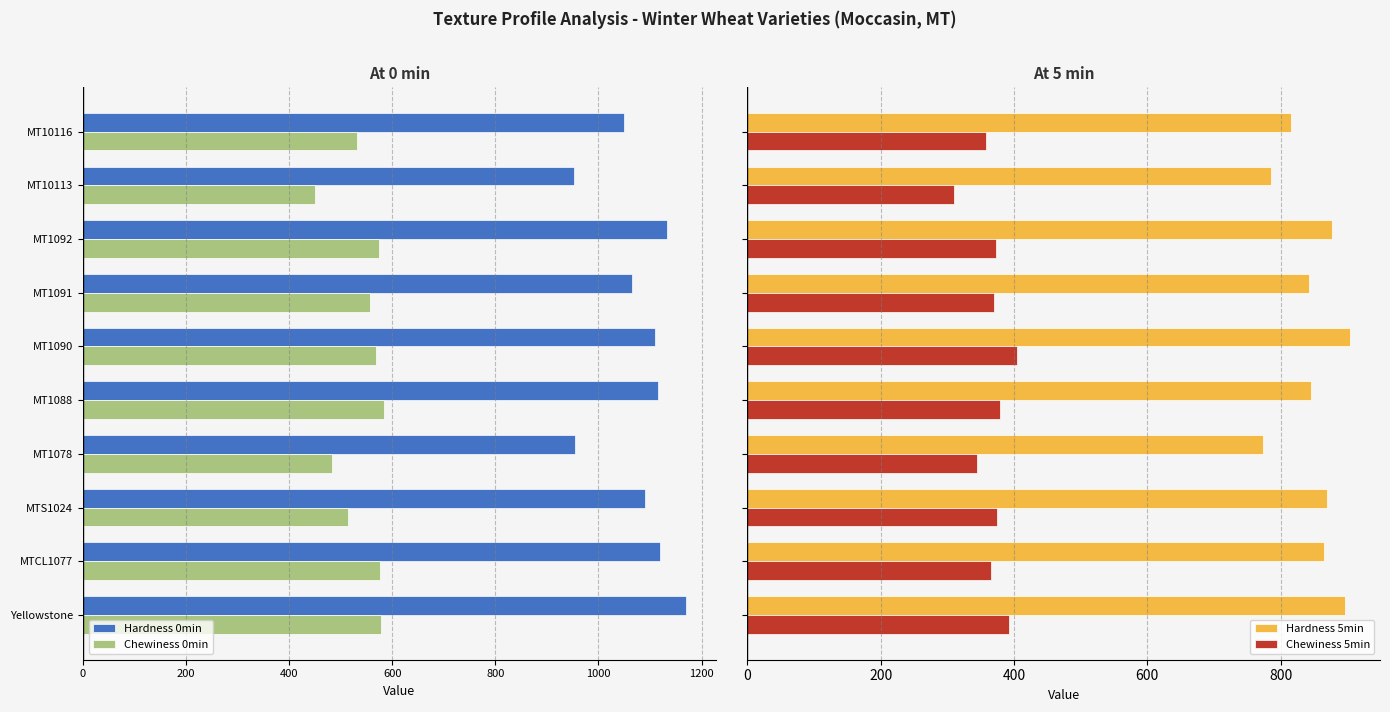

What is the sum of all Hardness 5min values?

8474.0